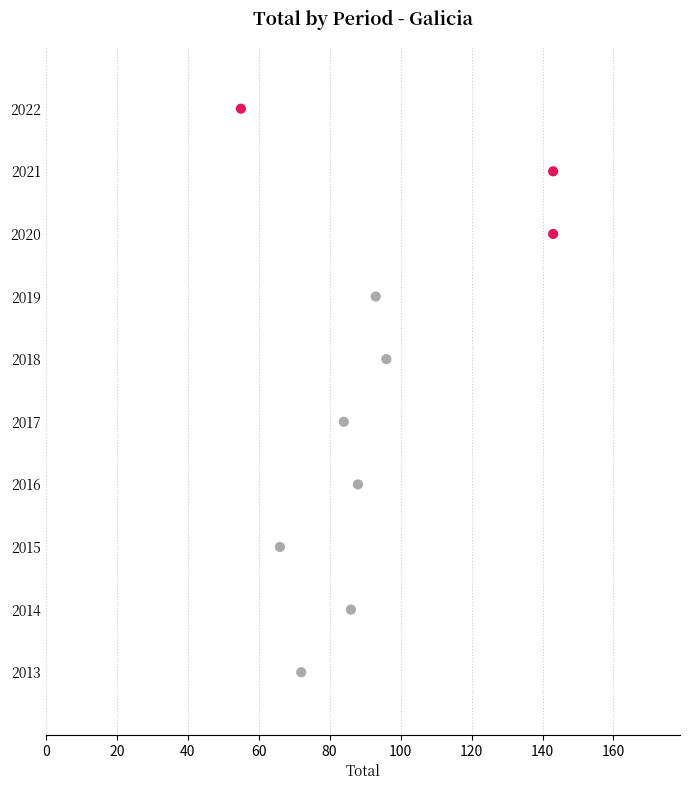

What is the average X value?

93